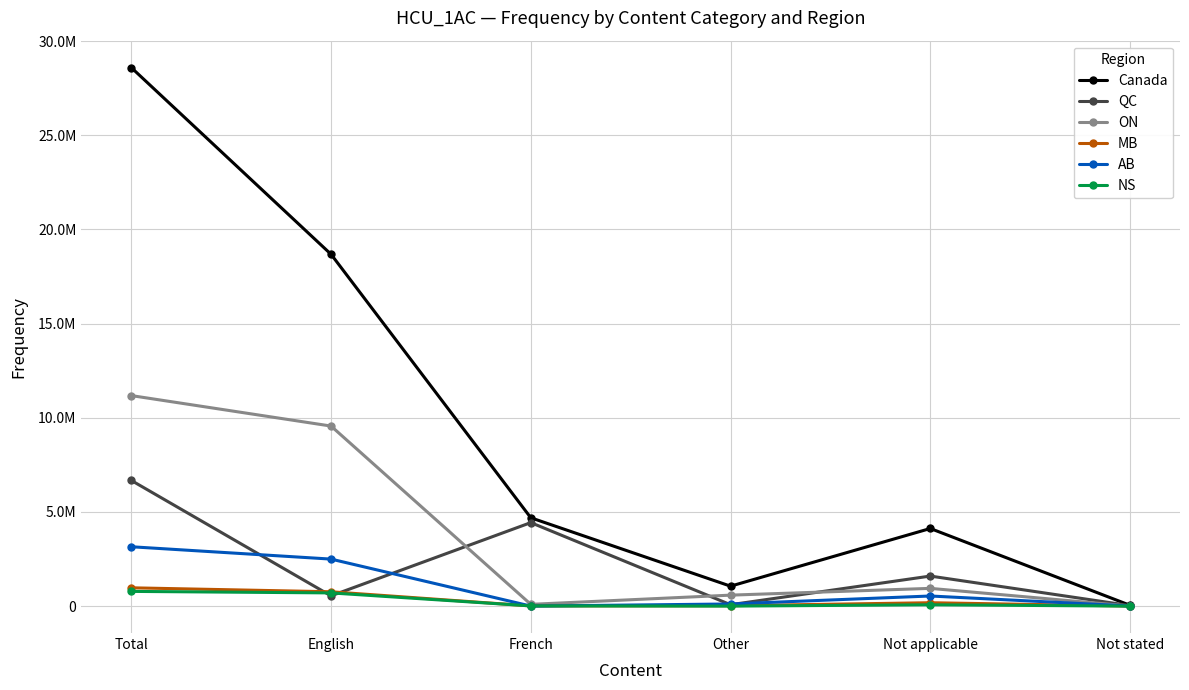

Where is ON nearest to the value 5590250?

English